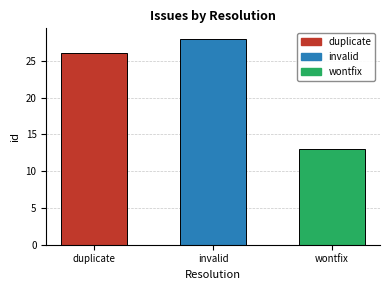

The value at invalid is 47. True or false?

False